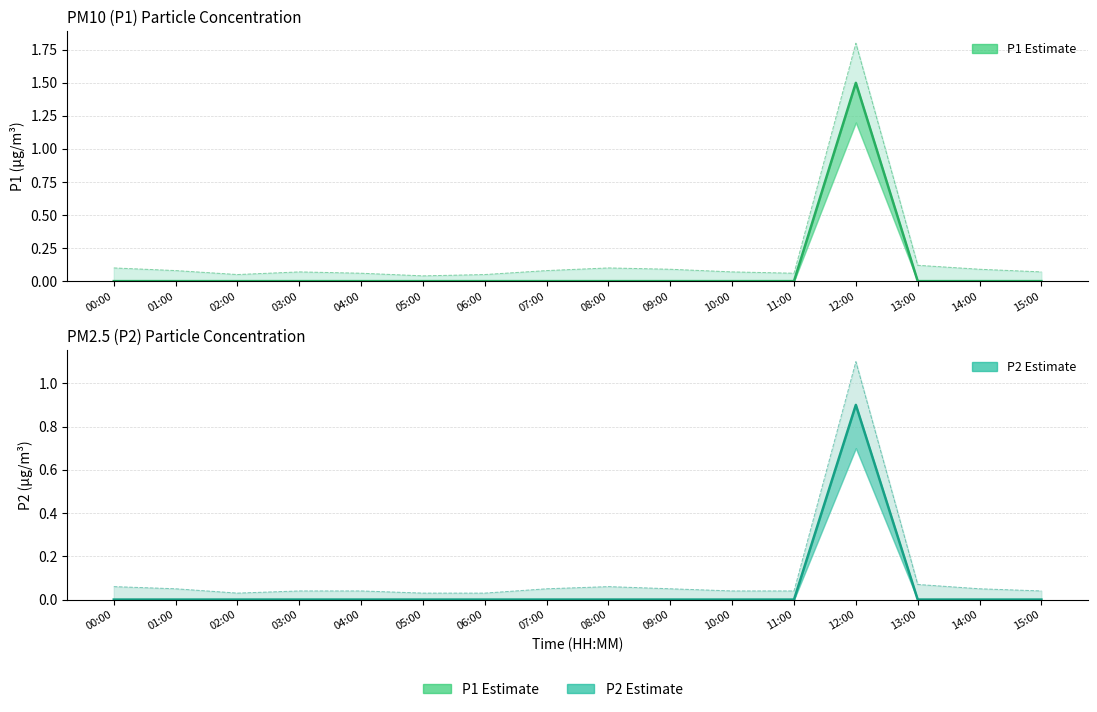

List the series in order of their peak value, lowest first.

P2 Estimate, P1 Estimate